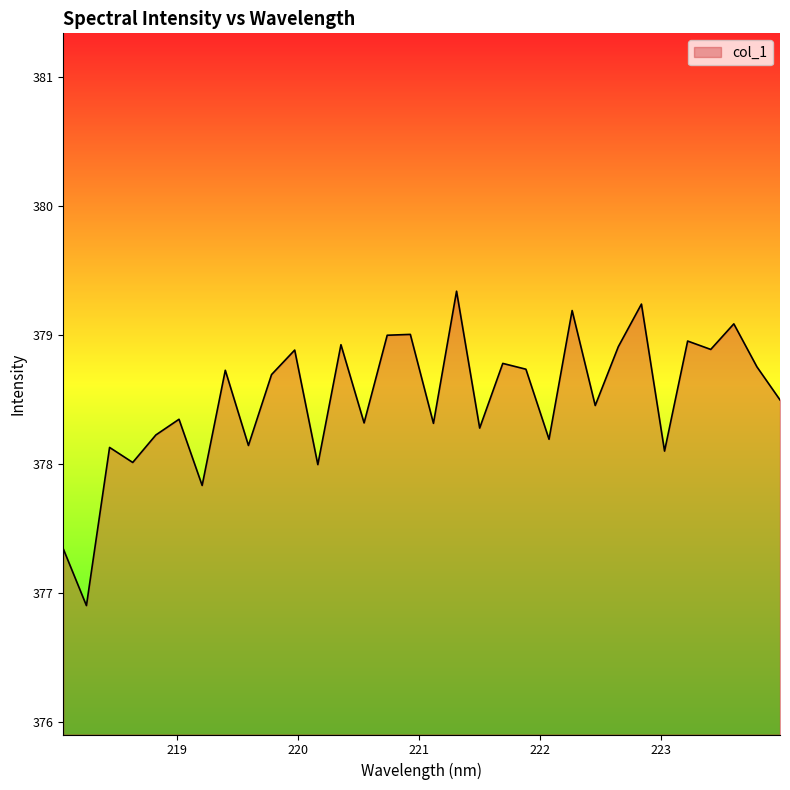

What is the smallest value displayed?

376.9